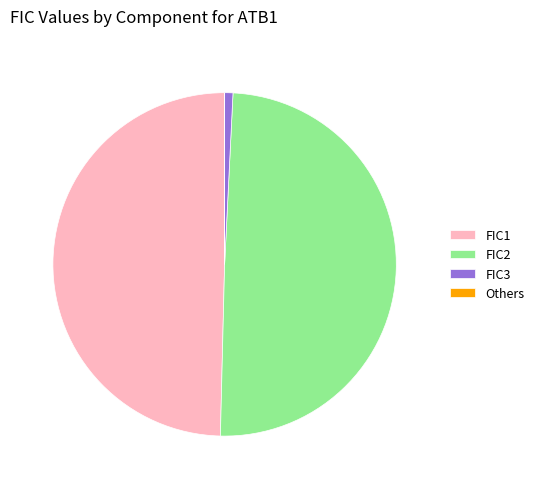

The FIC3 slice represents 11% of the pie. True or false?

False